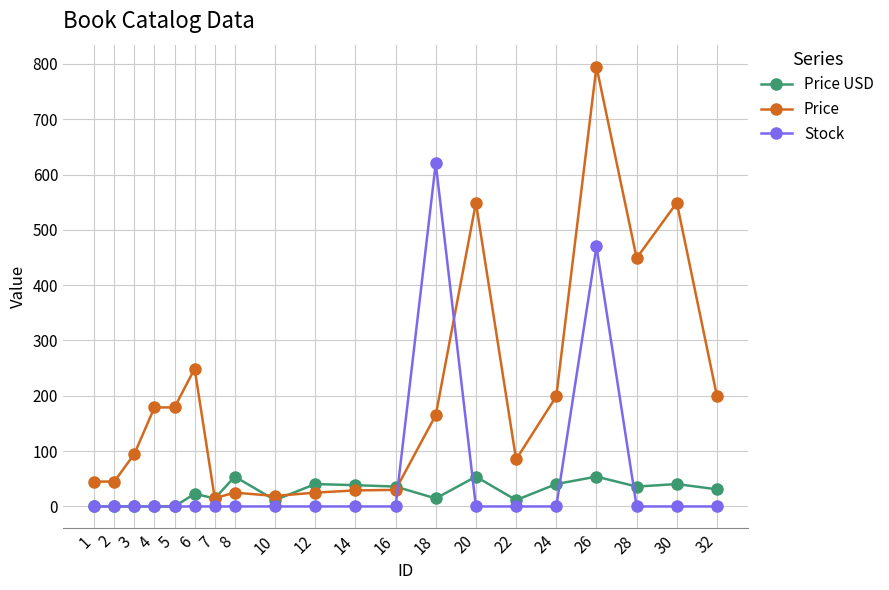

At 28, list the series in order from largest to smallest.

Price, Price USD, Stock